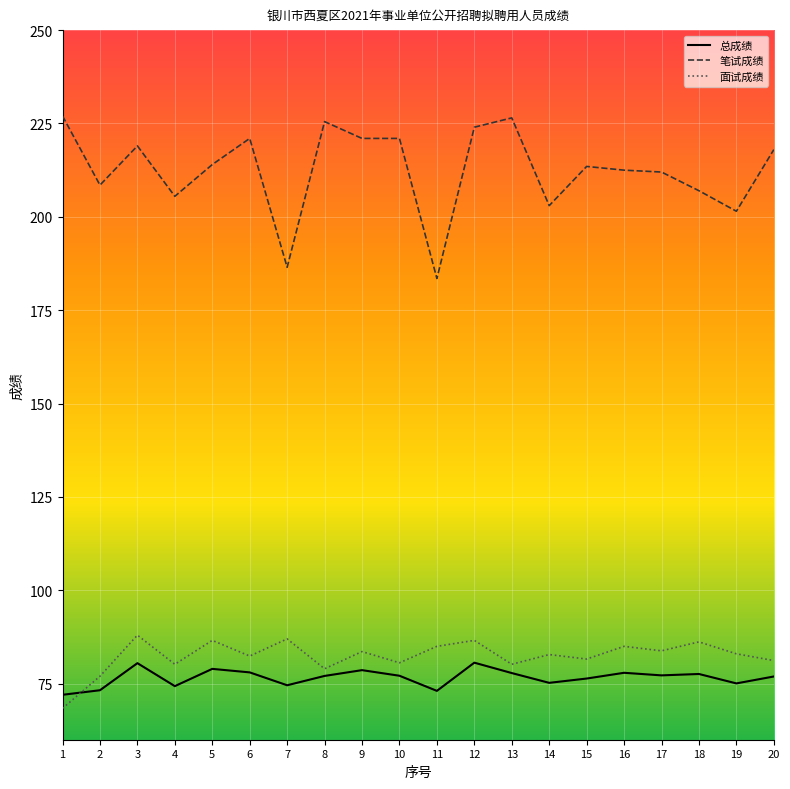

What value does the 笔试成绩 series have at 10?

221.0